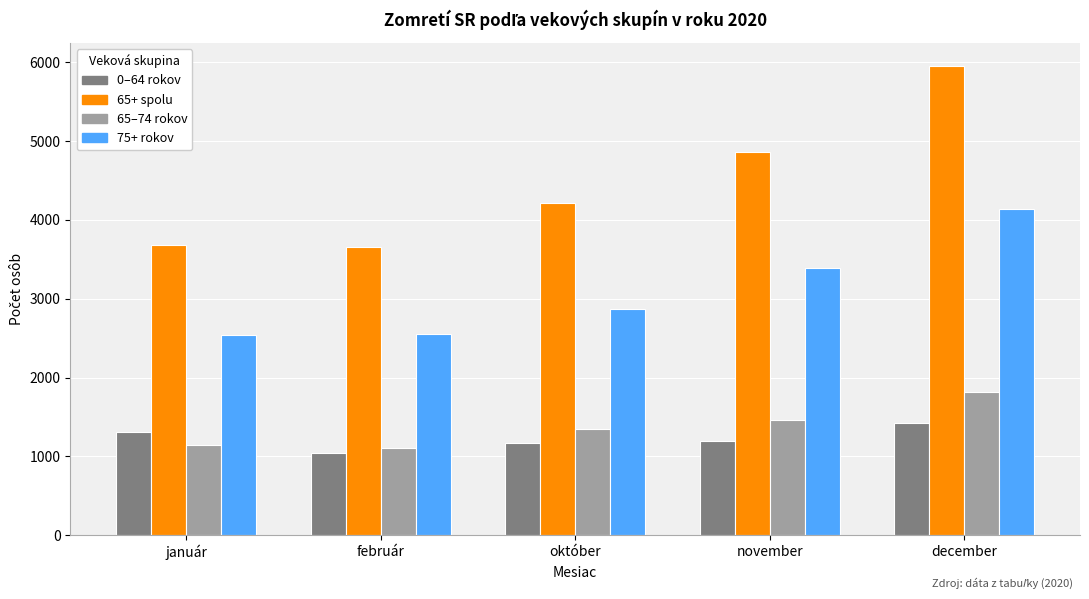

What is the smallest value displayed?

1037